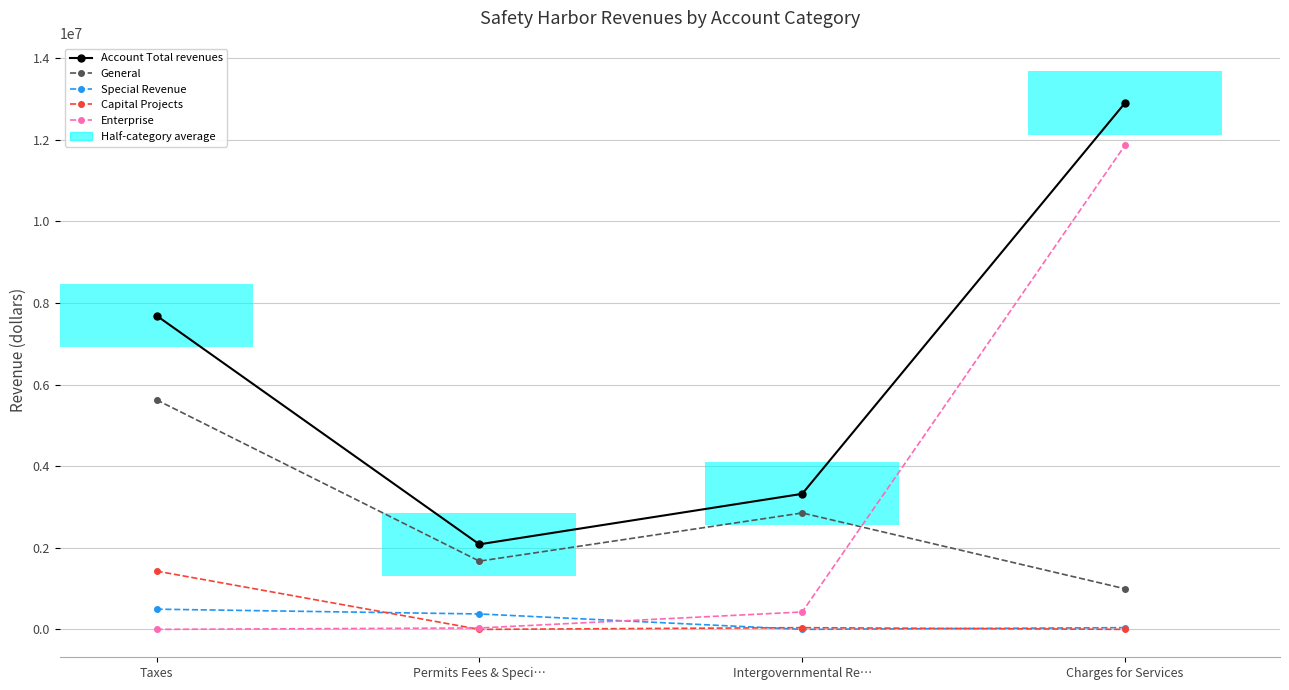

What is the difference between the maximum and minimum values in the General series?

4631675